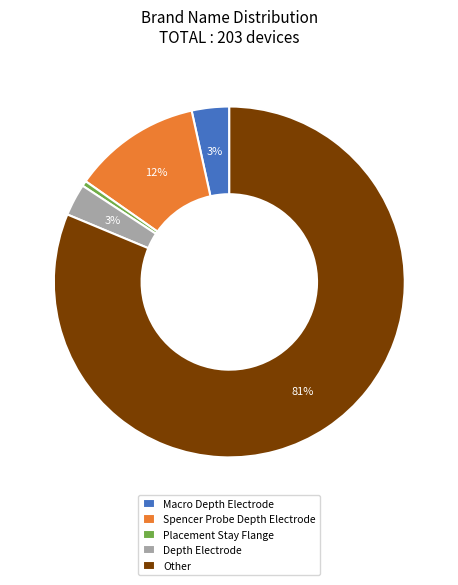

Does Other account for over 50% of the chart?

Yes